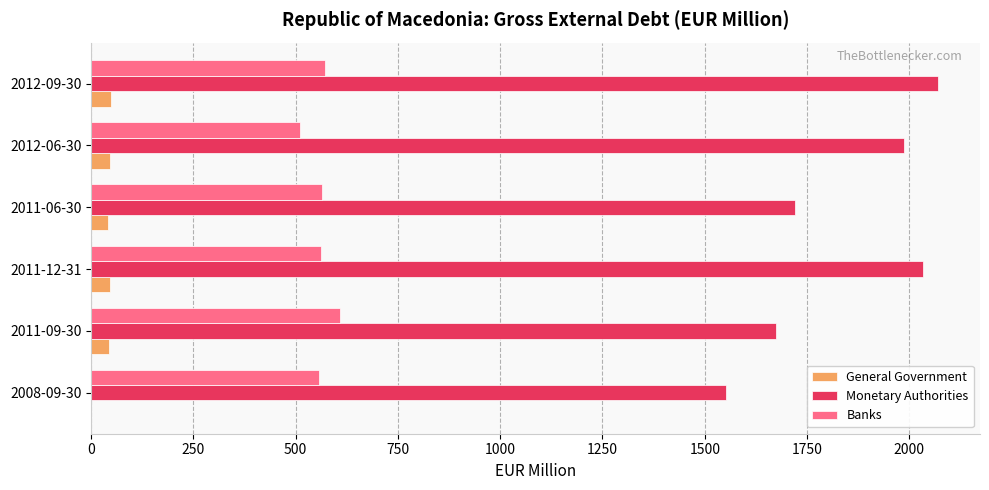

The value of Monetary Authorities at 2011-06-30 is 2663.4. True or false?

False